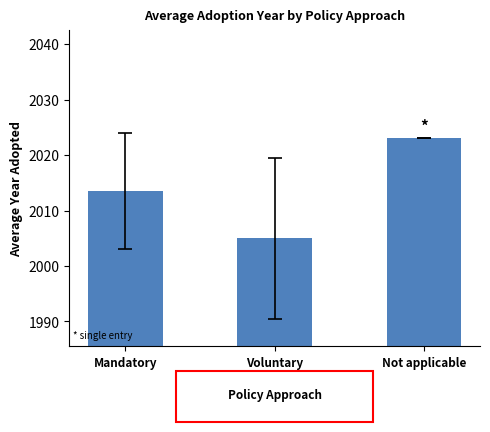

At which label is the value closest to 2014?

Mandatory